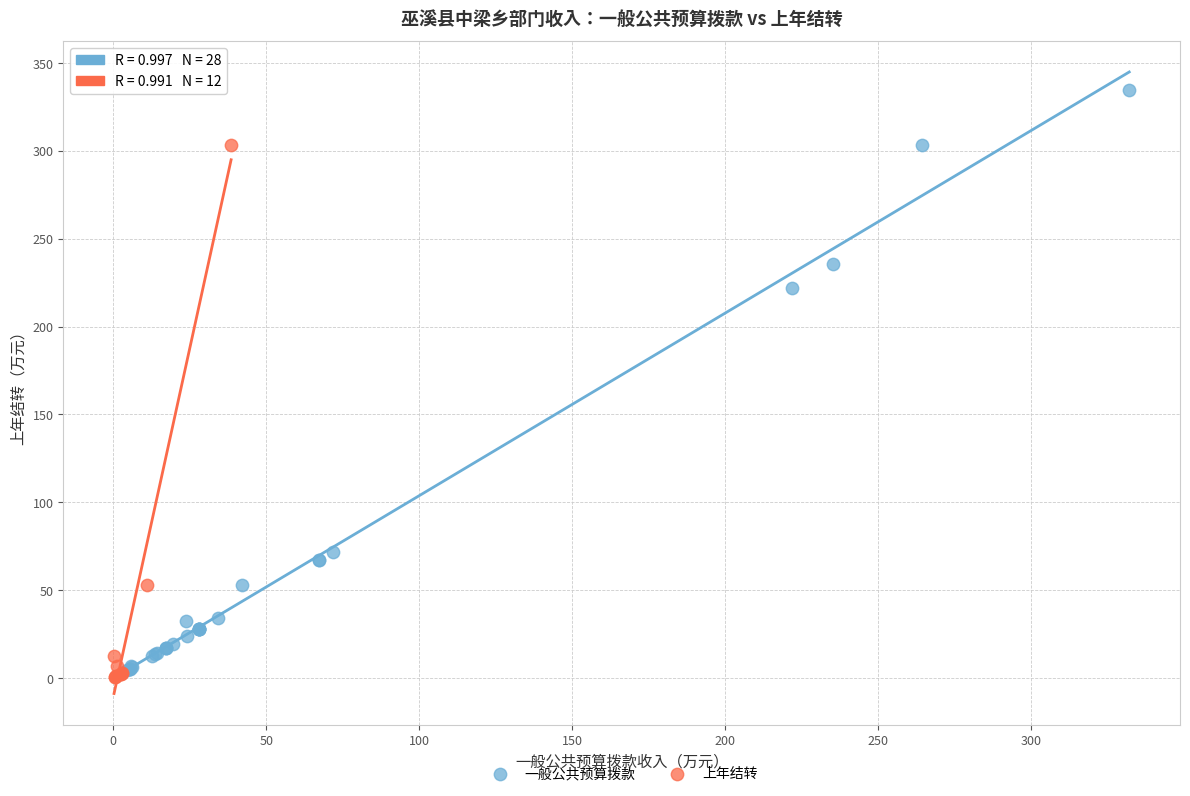

Which series has the largest Y range (max minus min)?

一般公共预算拨款